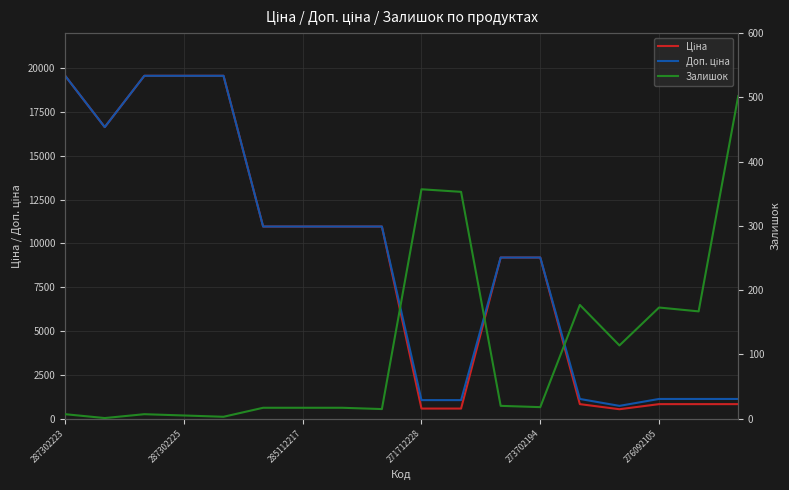

True or false: Доп. ціна and Залишок intersect in this chart.

False